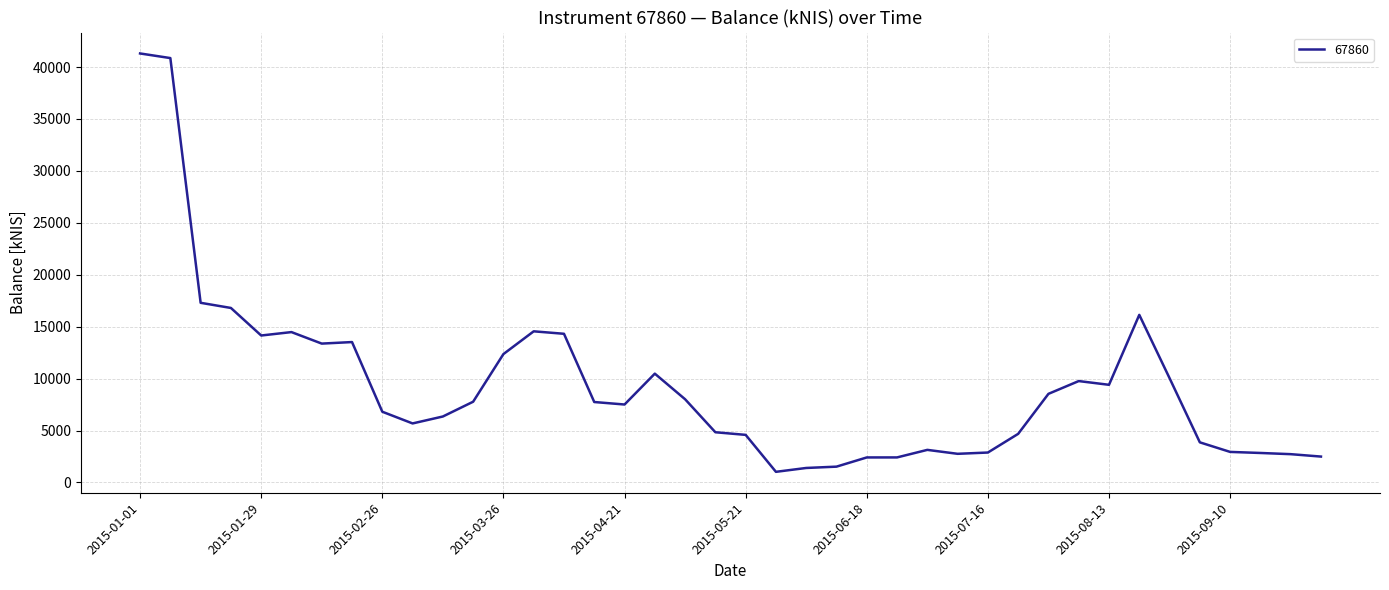

What is the difference between the maximum and minimum values?

40282.7